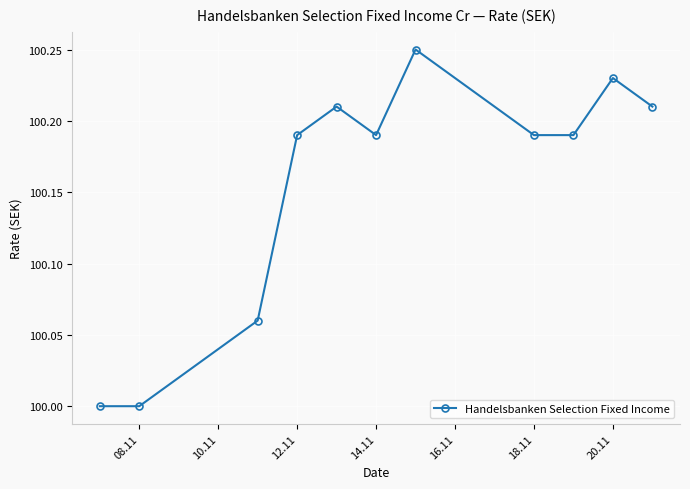

How many points are higher than both their immediate neighbors (excluding endpoints)?

3